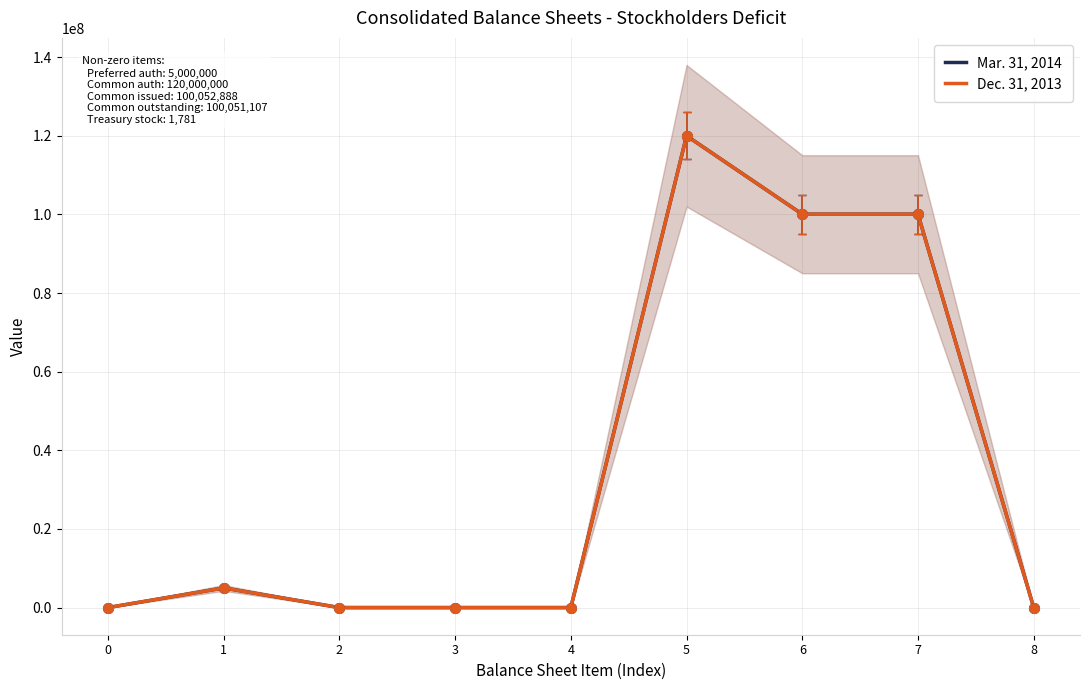

Reading left to right, list all the values displayed in this chart.

Mar. 31, 2014: 0	5000000	0	0	0	120000000	100052888	100051107	1781
Dec. 31, 2013: 0	5000000	0	0	0	120000000	100052888	100051107	1781